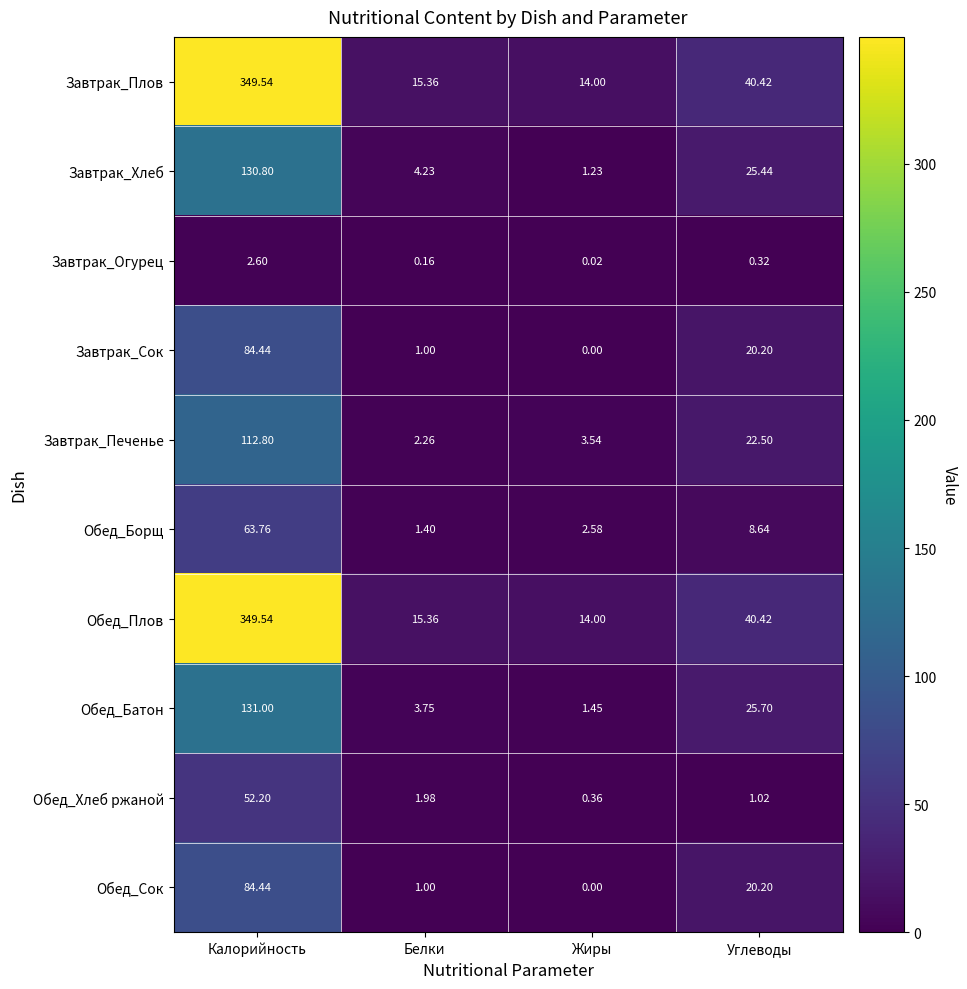

Between Белки and Жиры, which series saw the biggest shift?

Завтрак_Хлеб